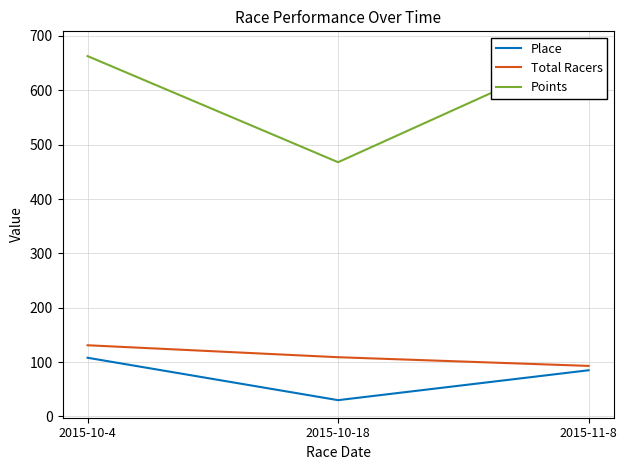

How many lines are shown in the chart?

3